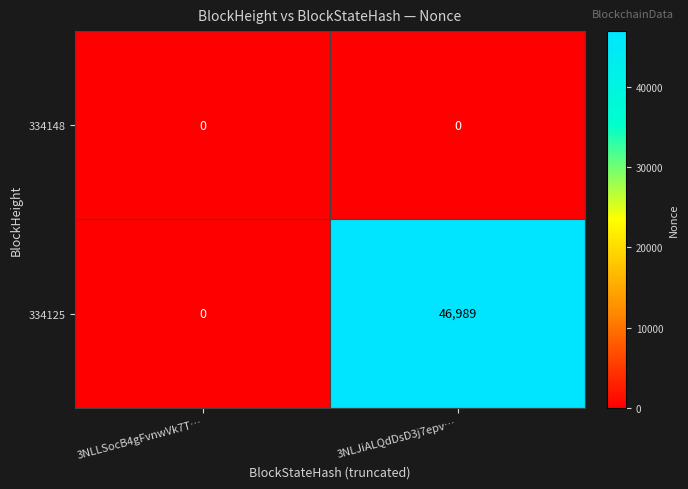

Which series changed the most between 3NLLSocB4gFvnwVk7T… and 3NLJiALQdDsD3j7epv…?

334125